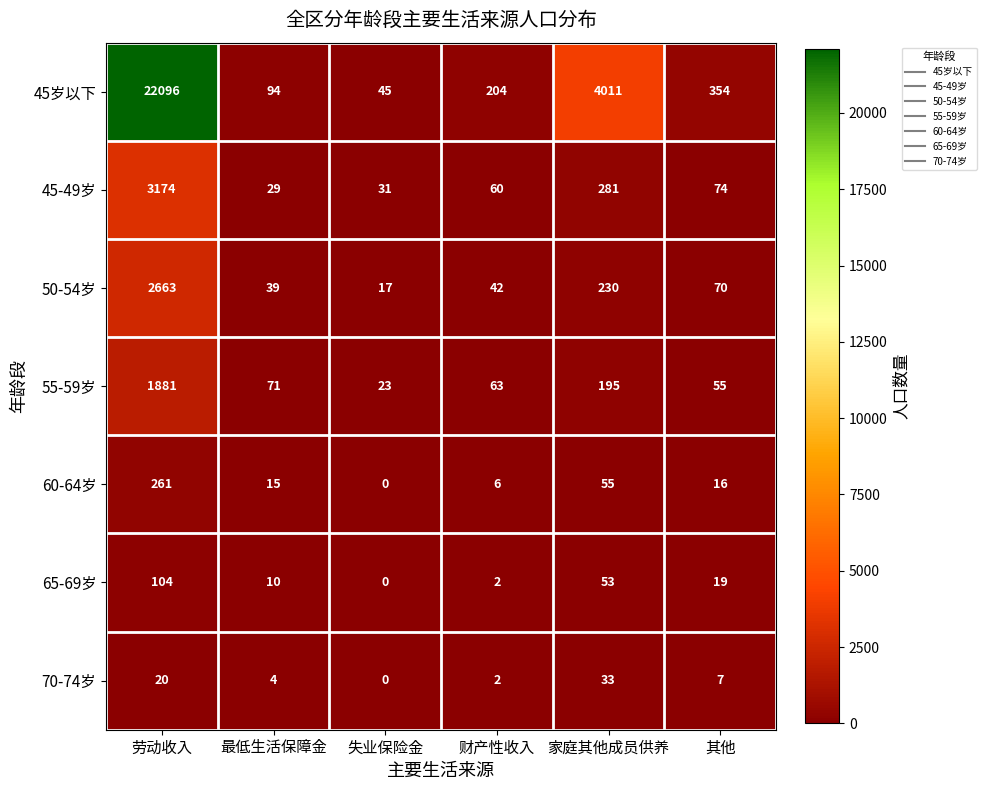

List the series in order of their peak value, lowest first.

70-74岁, 65-69岁, 60-64岁, 55-59岁, 50-54岁, 45-49岁, 45岁以下